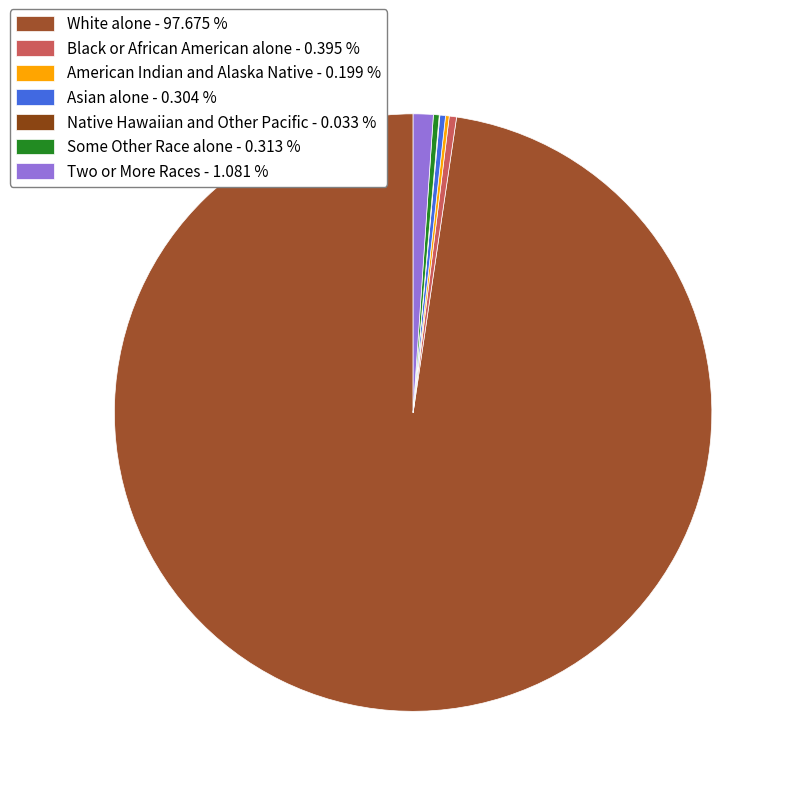

To the nearest percent, what is the difference between the Native Hawaiian and Other Pacific and White alone slice percentages?

98%